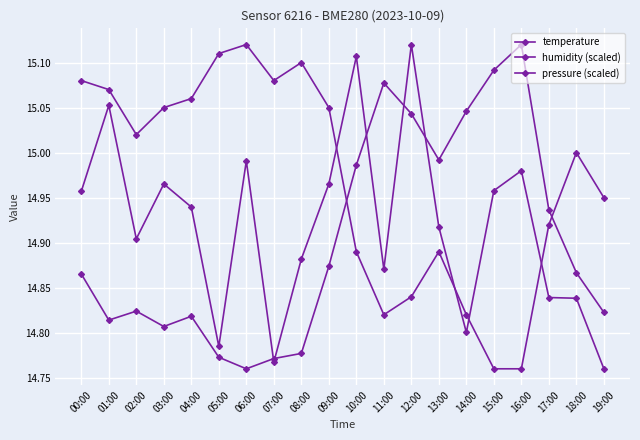

Is the value of temperature at 17:00 greater than the value of humidity (scaled) at 04:00?

Yes